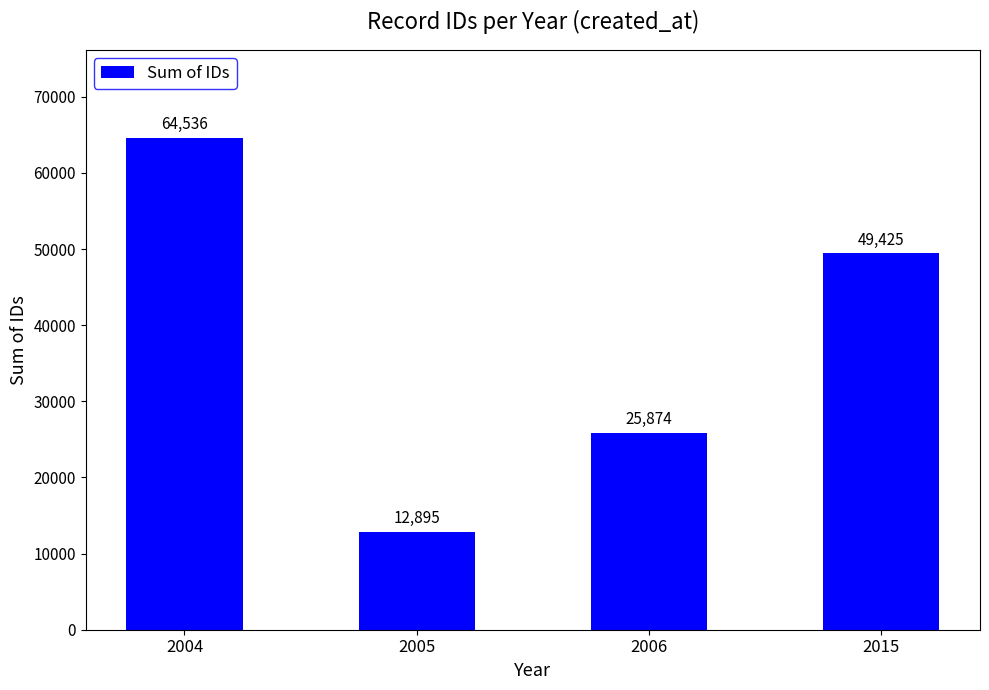

Between 2015 and 2006, which is larger?

2015